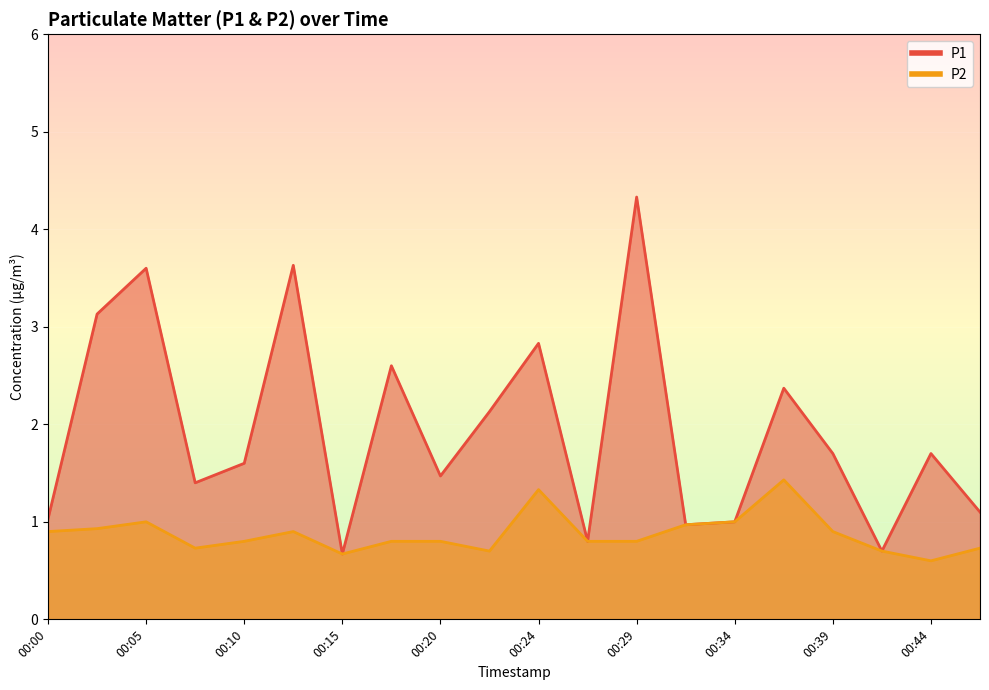

True or false: P2 and P1 cross at least once.

False